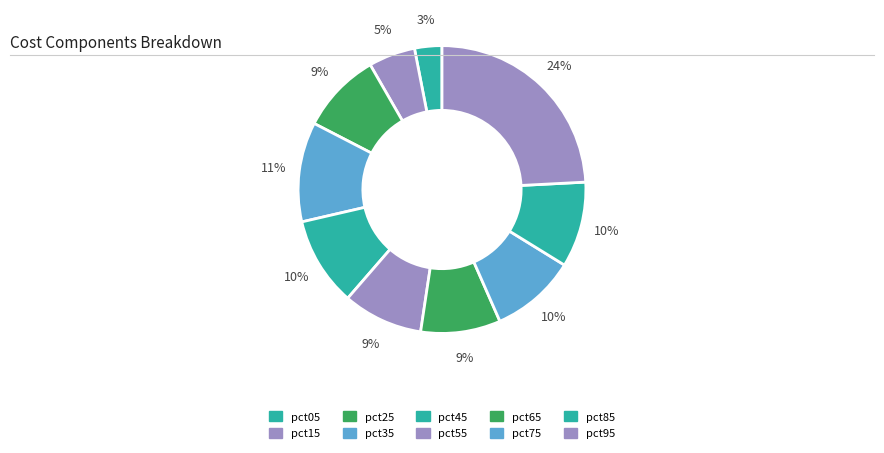

Is there any slice that represents more than half of the pie?

No